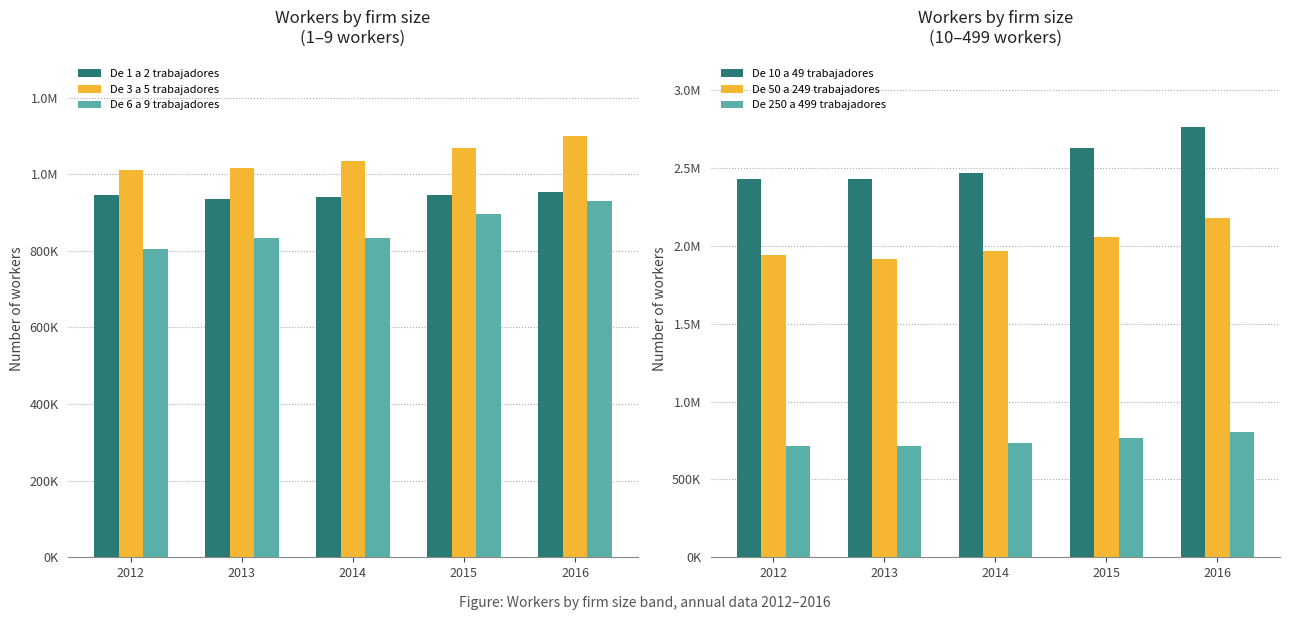

At how many categories does at least one series exceed 1824554?

5